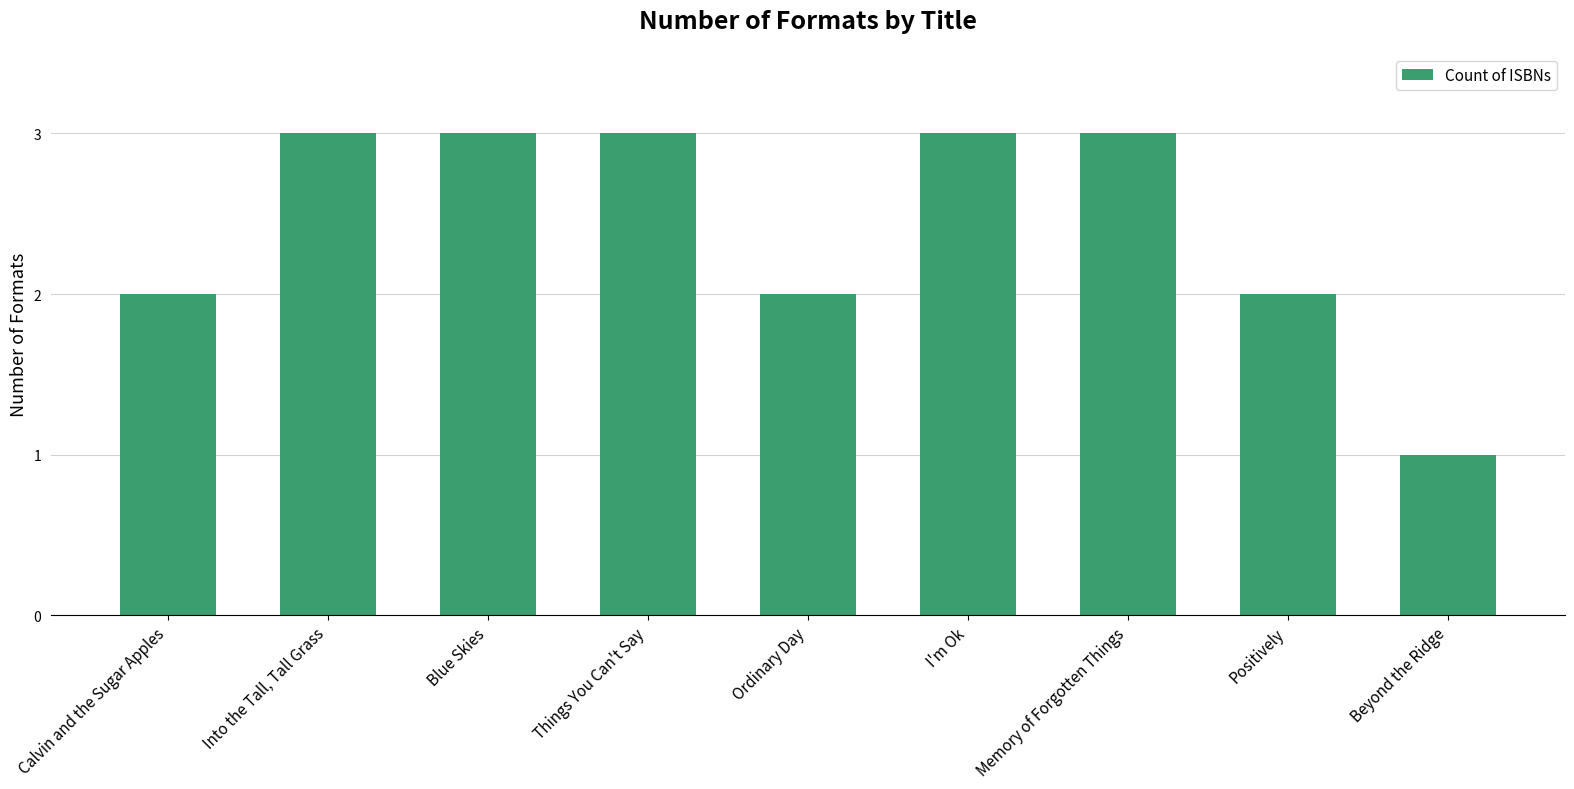

What is the ratio of the value at Things You Can't Say to the value at I'm Ok?

1.0